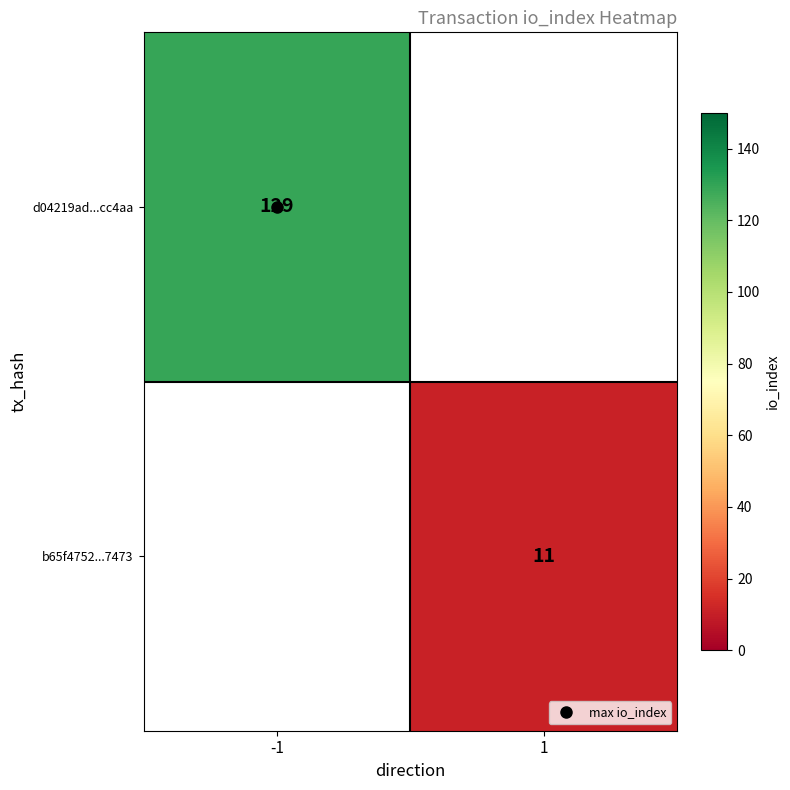

How many positive values does the b65f4752...7473 series have?

1